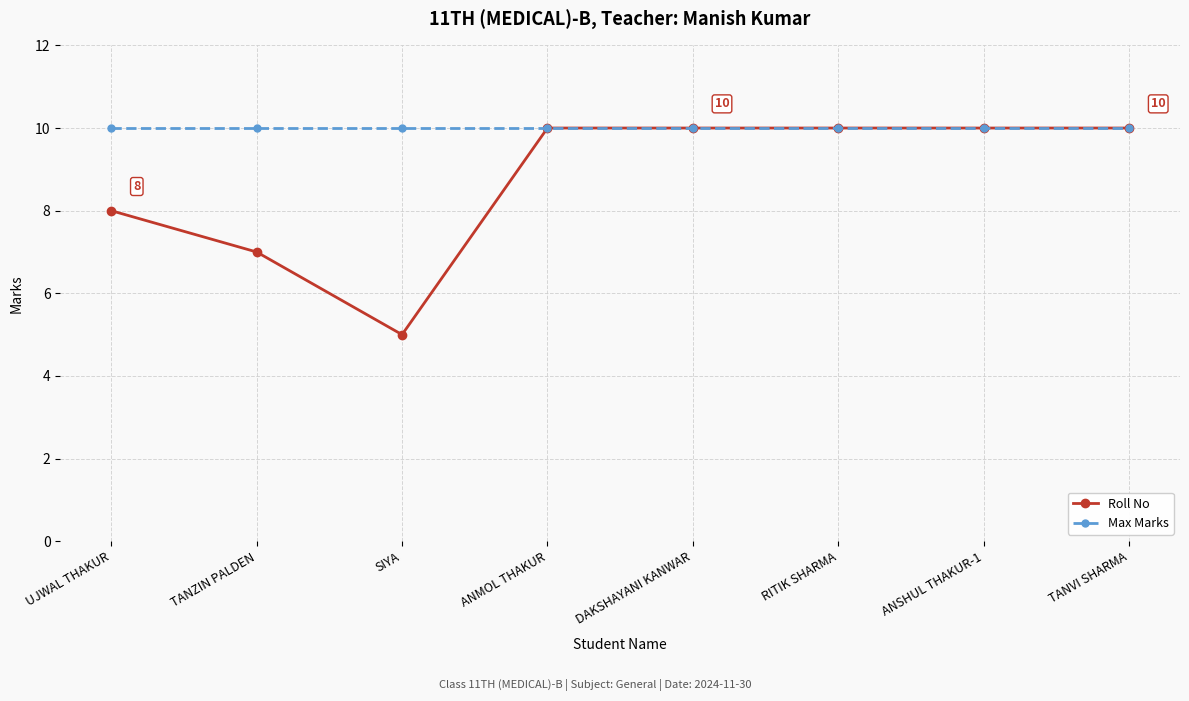

What is the label of the 2nd point from the right?

ANSHUL THAKUR-1